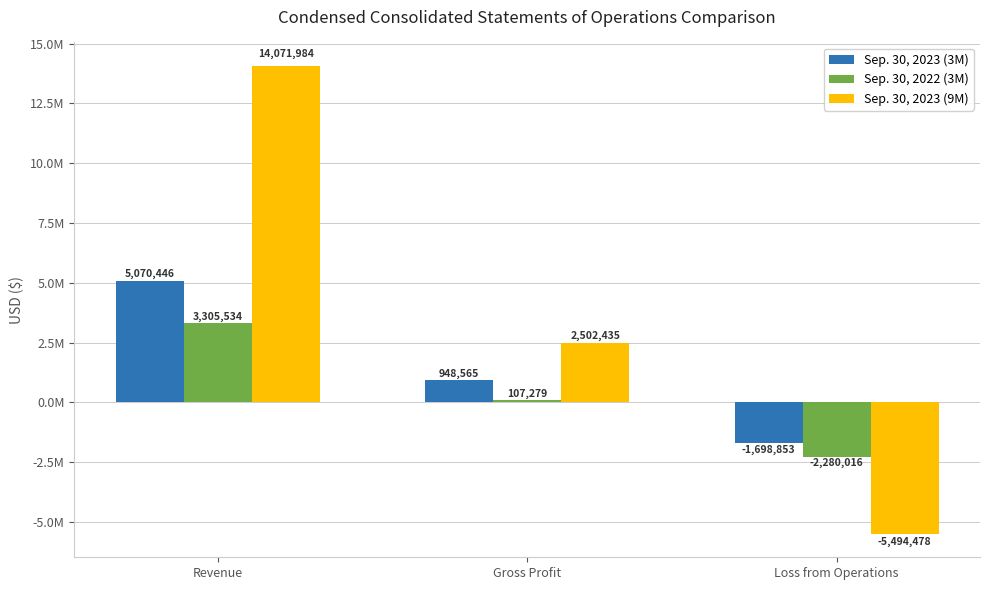

What is the difference between the Sep. 30, 2022 (3M) values at Loss from Operations and Revenue?

5585550